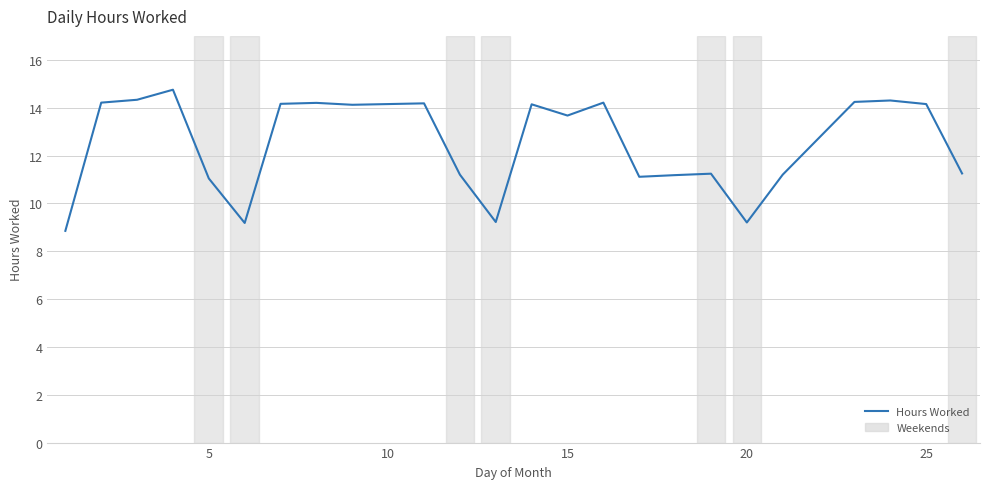

What is the greatest value displayed?

14.8